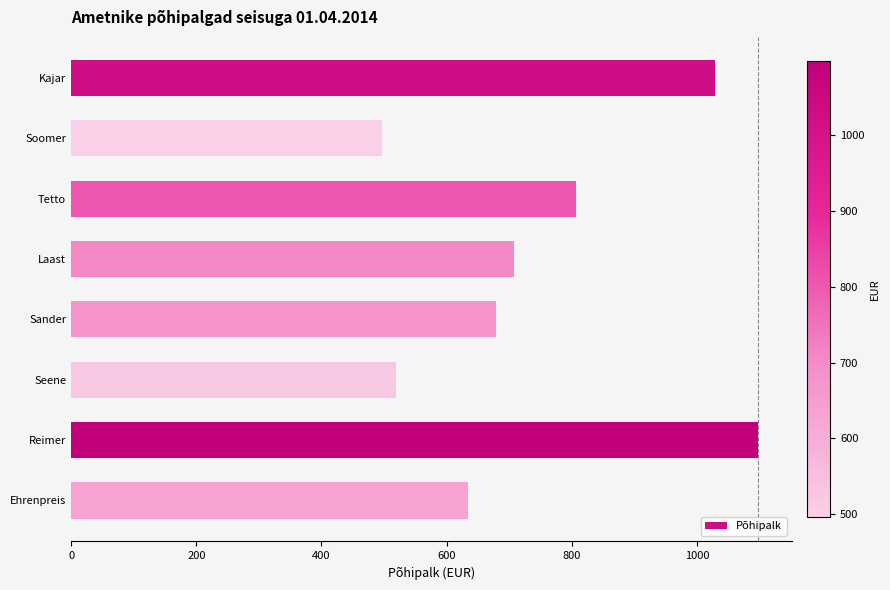

What is the difference between the values at Ehrenpreis and Laast?

74.0